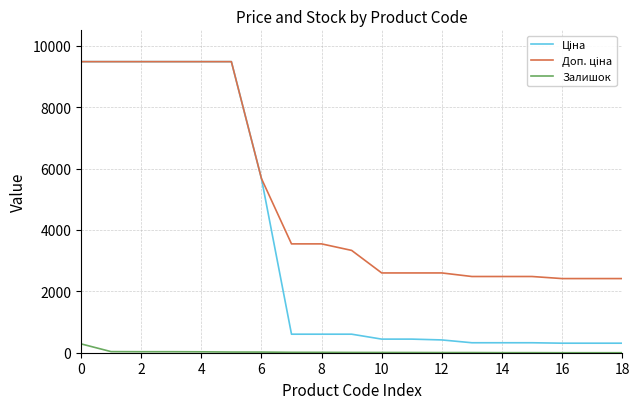

What is the greatest value displayed?

9480.1